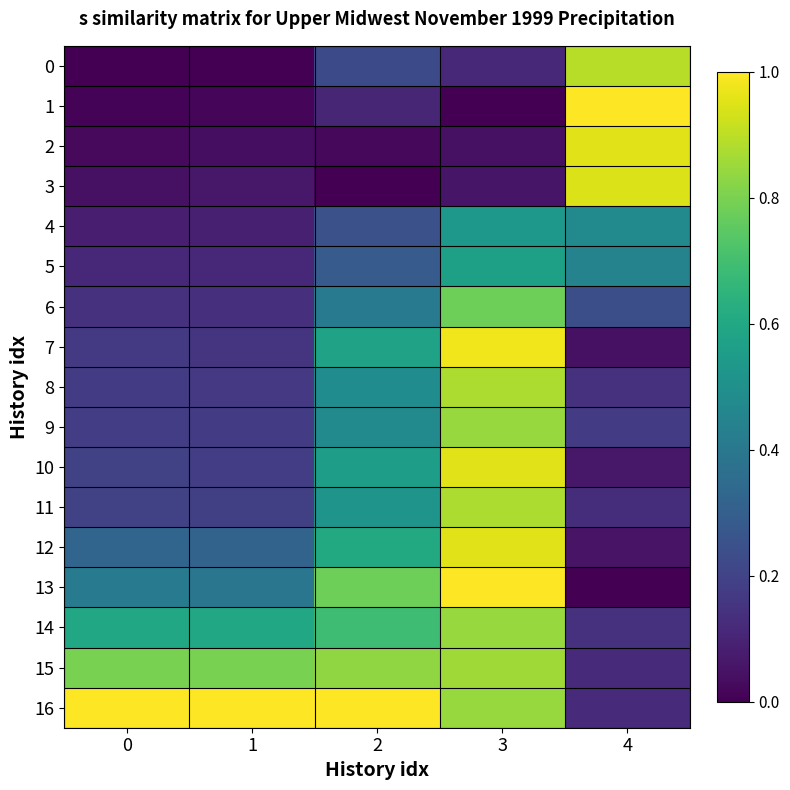

At which category is the sum across all series the highest?

3